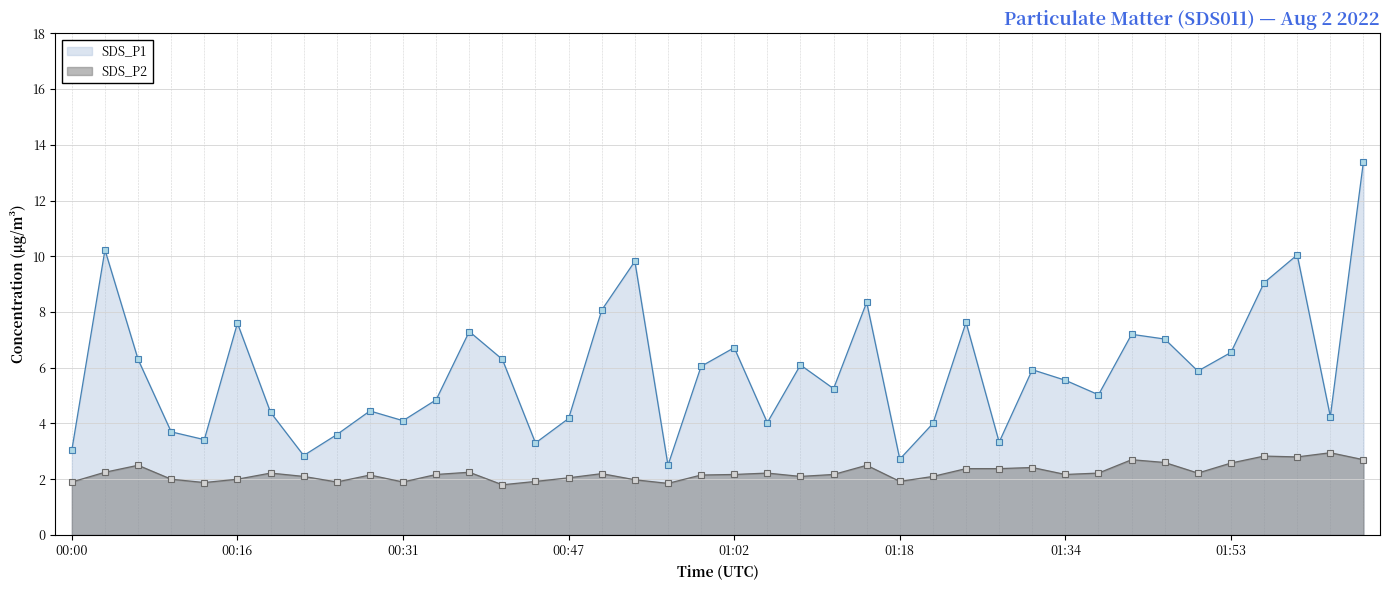

How many interior local peaks does the SDS_P2 series have?

11